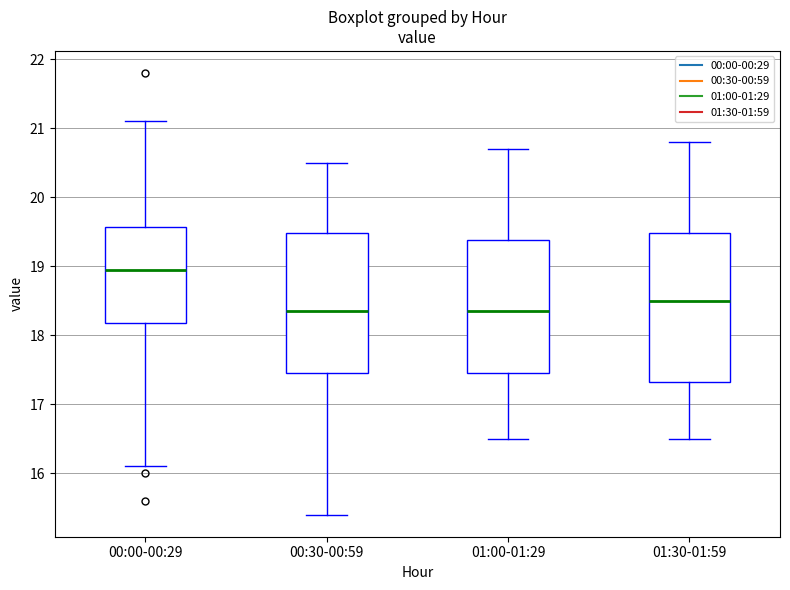

Where does the upper whisker of the box for 01:00-01:29 end on the y-axis? The values are not printed on the chart, so give them approximately, as read against the axis.

20.7